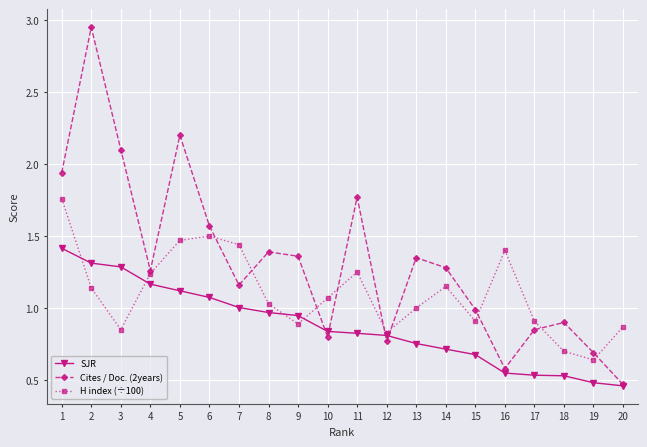

What is the value of the H index (÷100) point at the 18th from the left?

0.7